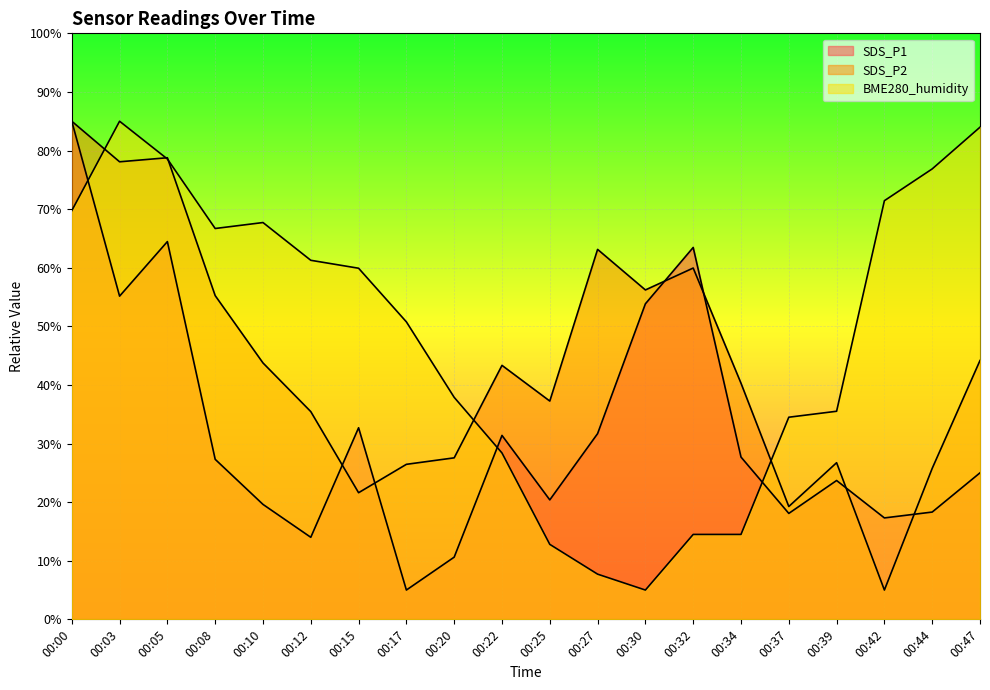

Which series changed the most between 00:17 and 00:25?

BME280_humidity